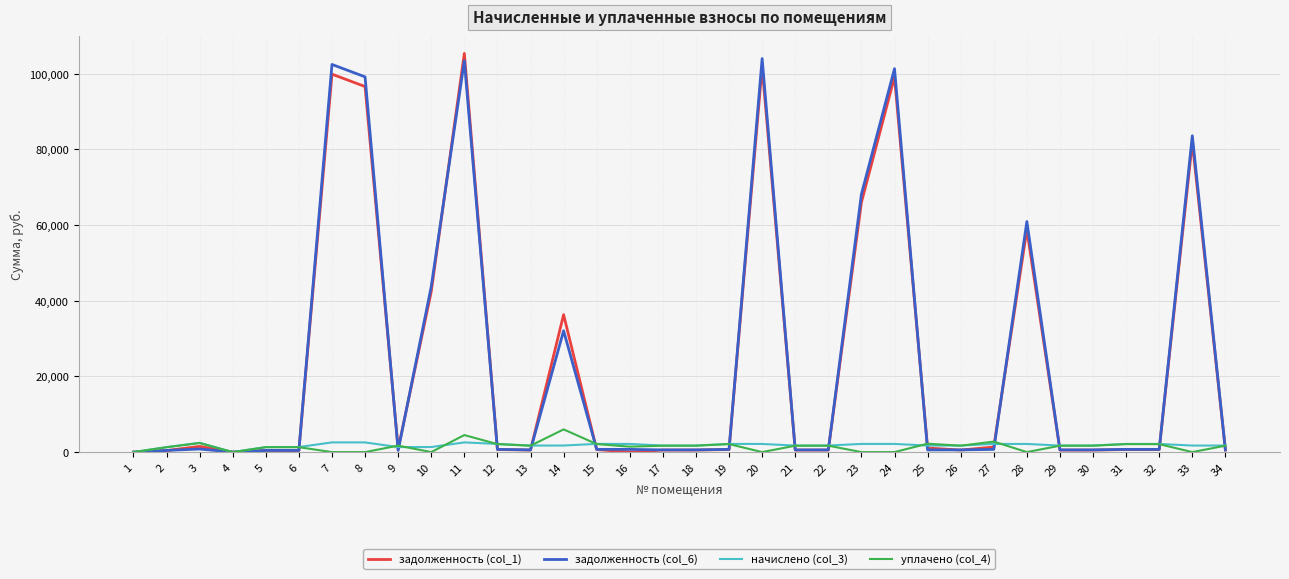

Count the number of data series in this chart.

4